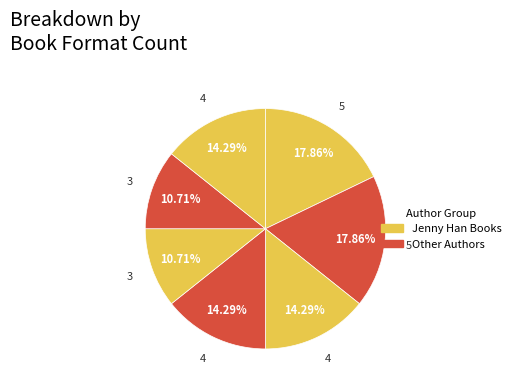

How many segments does this pie chart have?

7